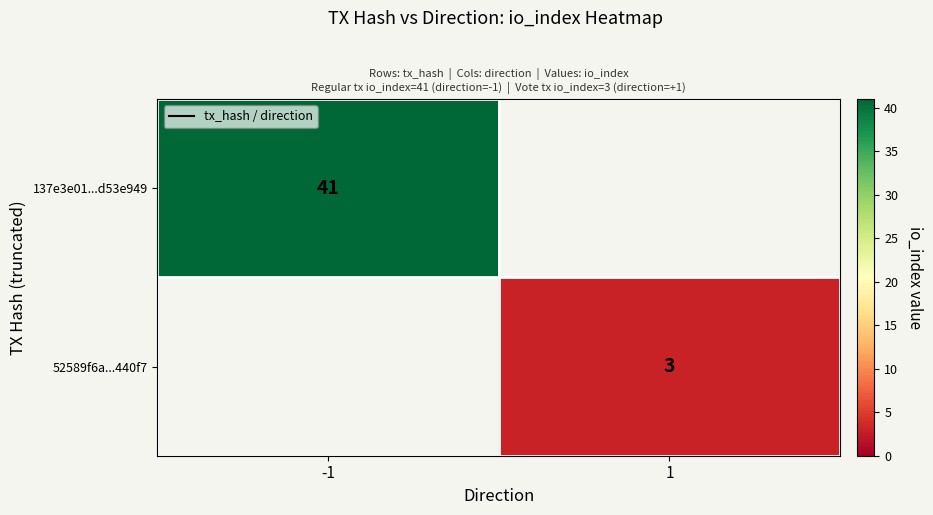

At which category does the chart reach its peak across all series?

-1